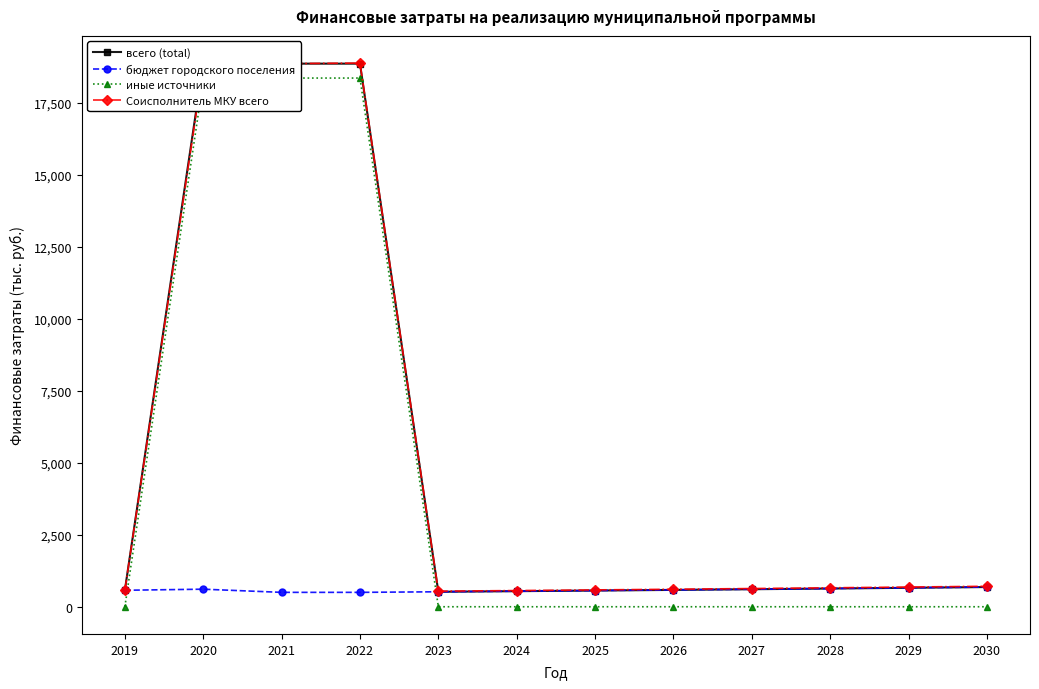

At which label is бюджет городского поселения closest to 592?

2026